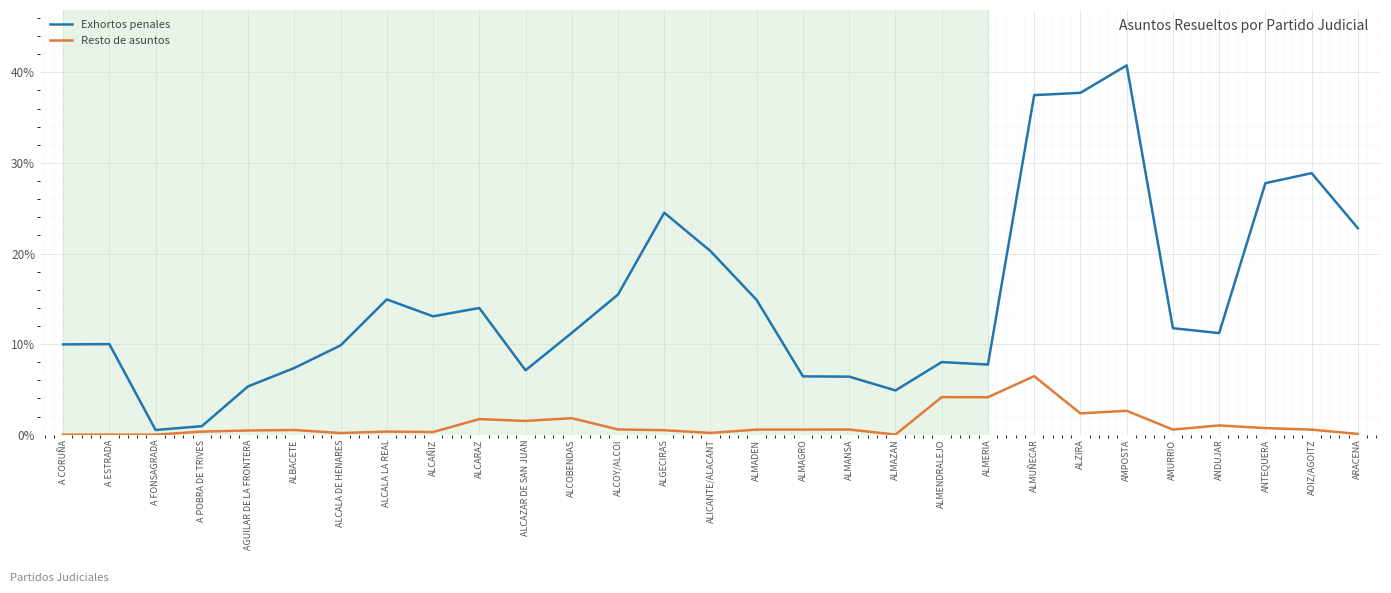

At which category does the chart reach its peak across all series?

AMPOSTA